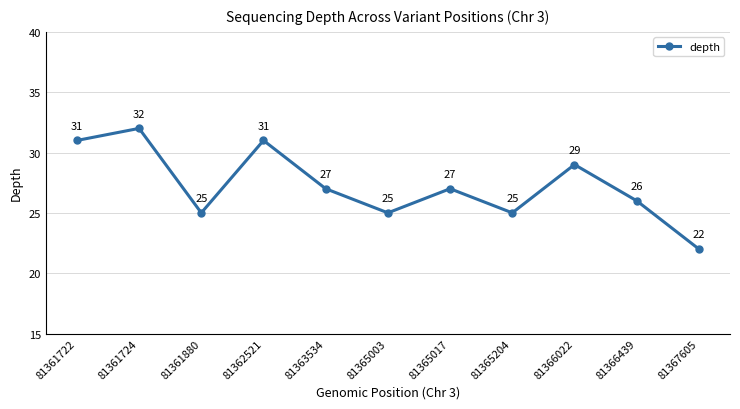

How many values are between 25 and 31?

9